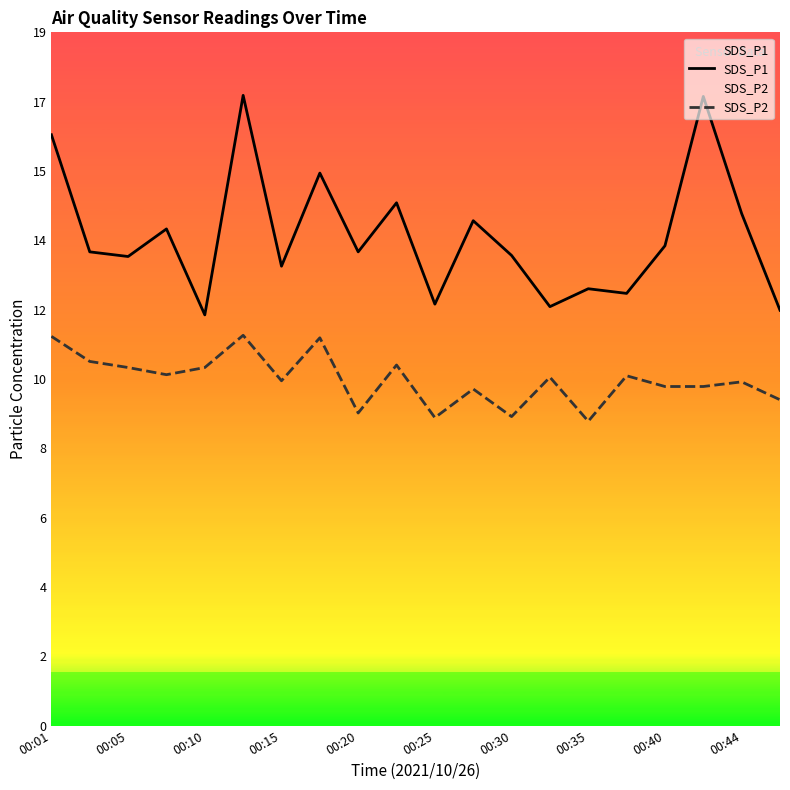

In SDS_P1, how many points are lower than both neighbors (excluding endpoints)?

7